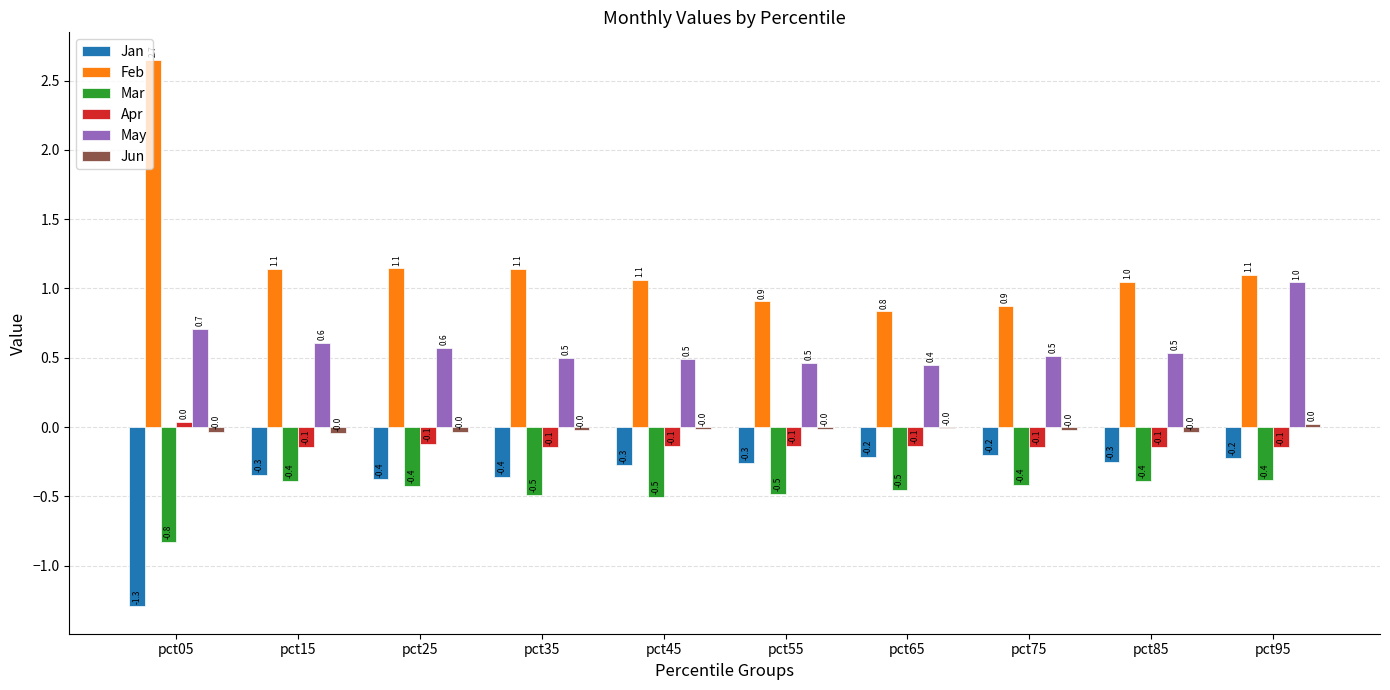

Are the bars grouped side by side (vs. stacked)?

Yes